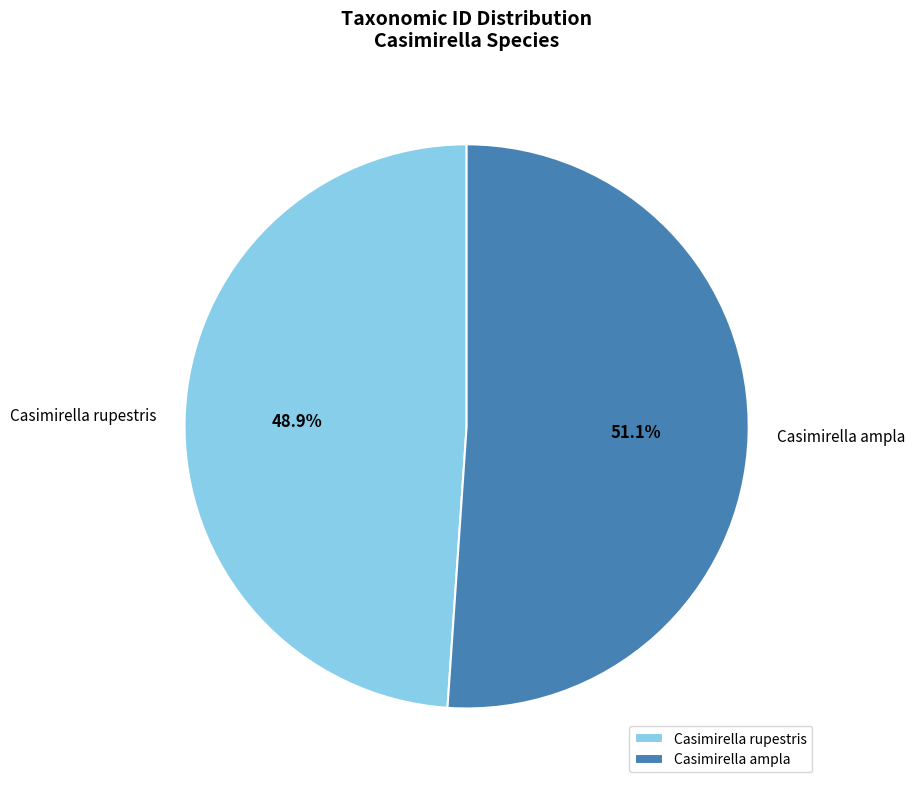

Which slice is the smallest?

Casimirella rupestris